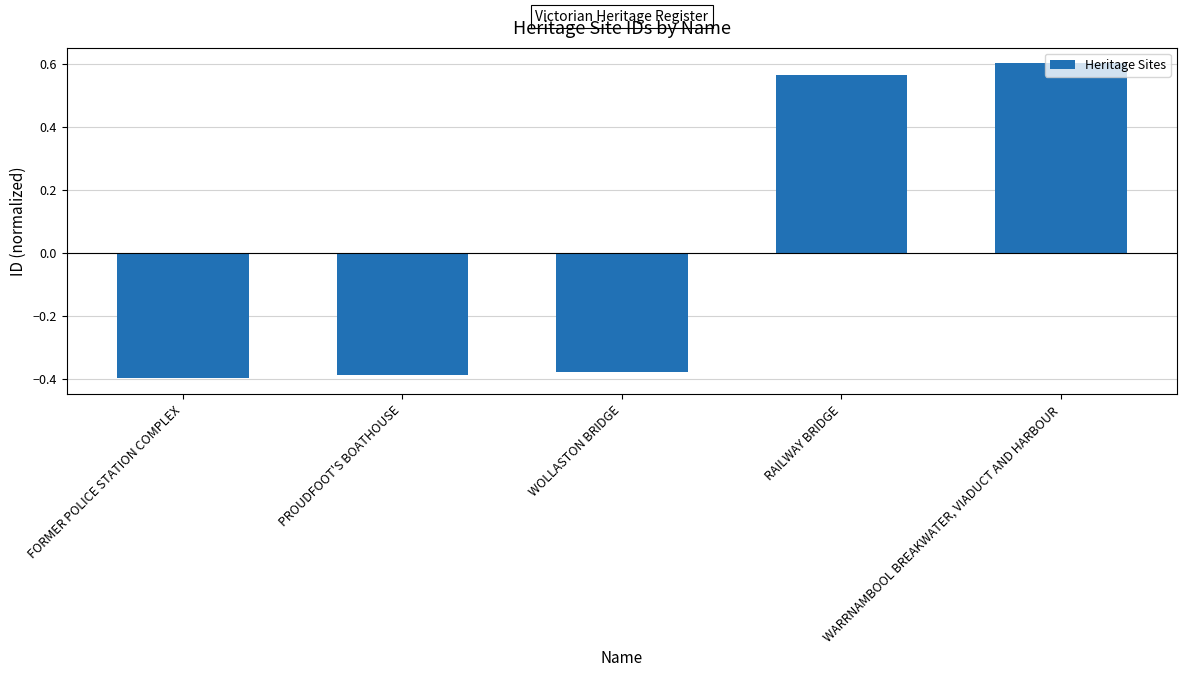

What is the label of the 2nd bar from the right?

RAILWAY BRIDGE